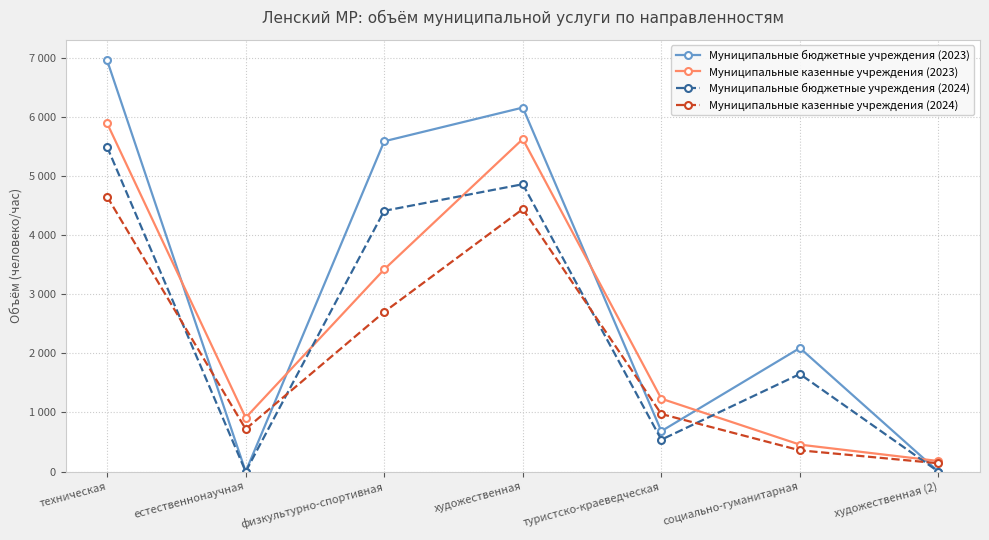

True or false: Муниципальные казенные учреждения (2024) and Муниципальные бюджетные учреждения (2024) cross at least once.

True